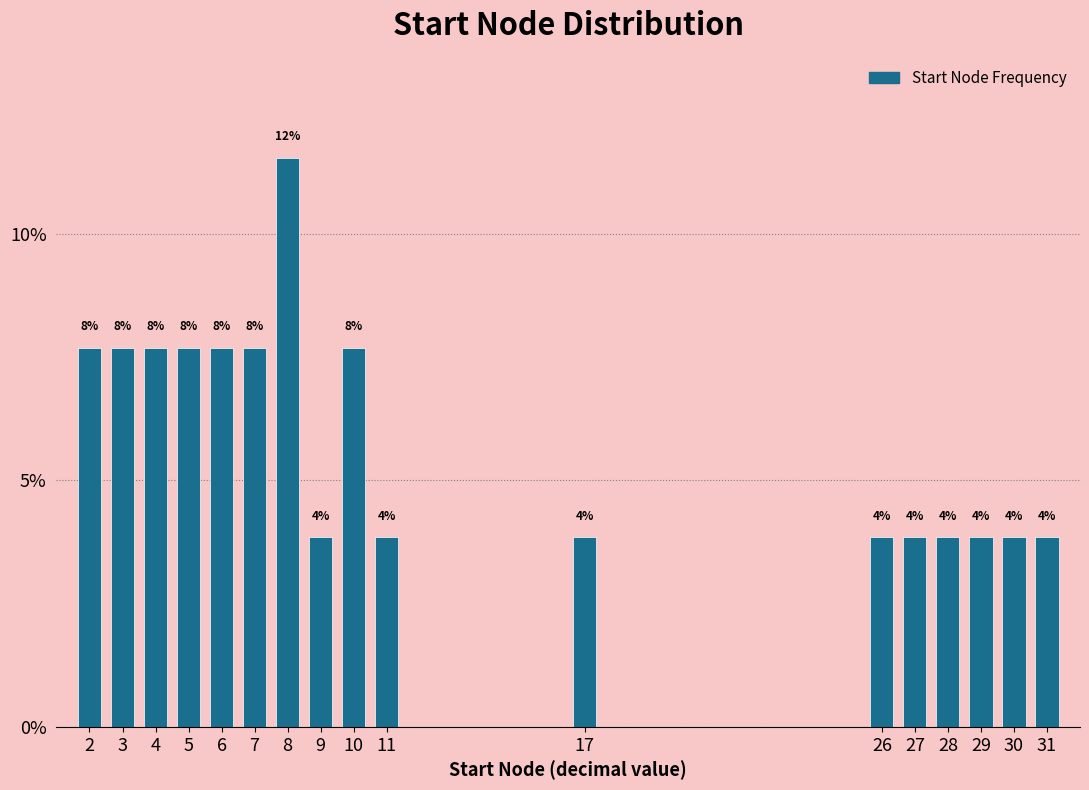

How many bars are there in total?

17